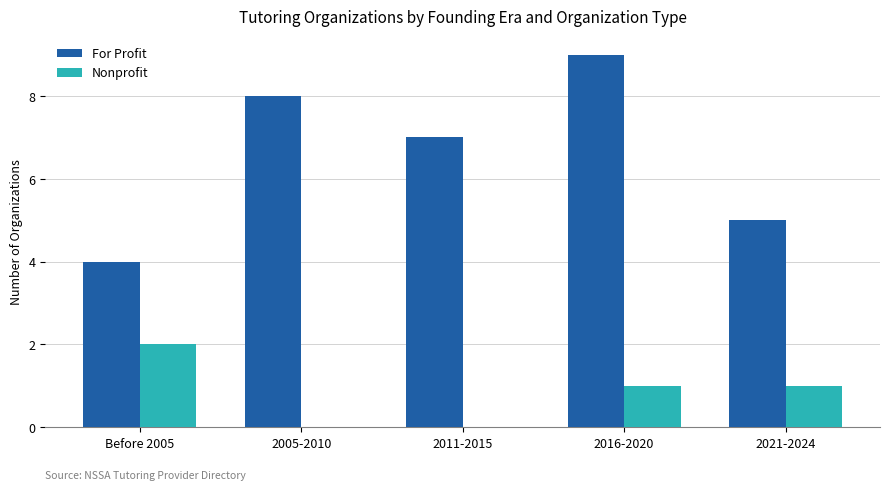

What is the sum of the For Profit values at 2021-2024 and 2011-2015?

12